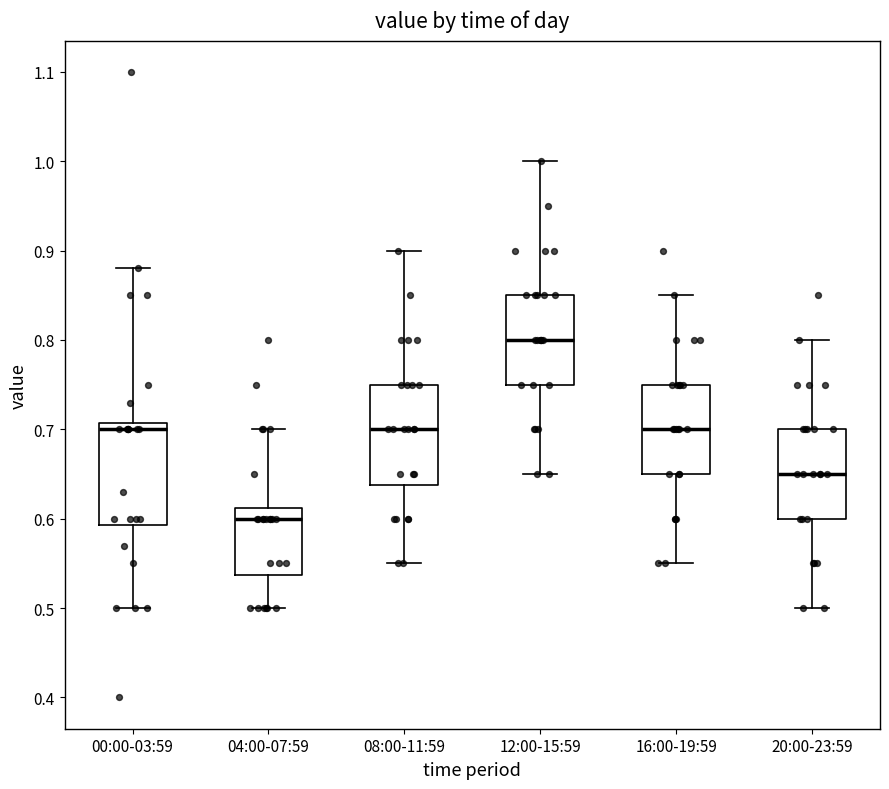

Reading left to right, transcribe this box plot: for each box, give where its median line is, the range the box spans, and where its two whiskers end, as read against the y-axis. The values are not printed on the chart, so give them approximately, as read against the axis.

00:00-03:59: median 0.70, box 0.59 to 0.71, whiskers 0.50 to 0.88
04:00-07:59: median 0.60, box 0.54 to 0.61, whiskers 0.50 to 0.70
08:00-11:59: median 0.70, box 0.64 to 0.75, whiskers 0.55 to 0.90
12:00-15:59: median 0.80, box 0.75 to 0.85, whiskers 0.65 to 1.00
16:00-19:59: median 0.70, box 0.65 to 0.75, whiskers 0.55 to 0.85
20:00-23:59: median 0.65, box 0.60 to 0.70, whiskers 0.50 to 0.80